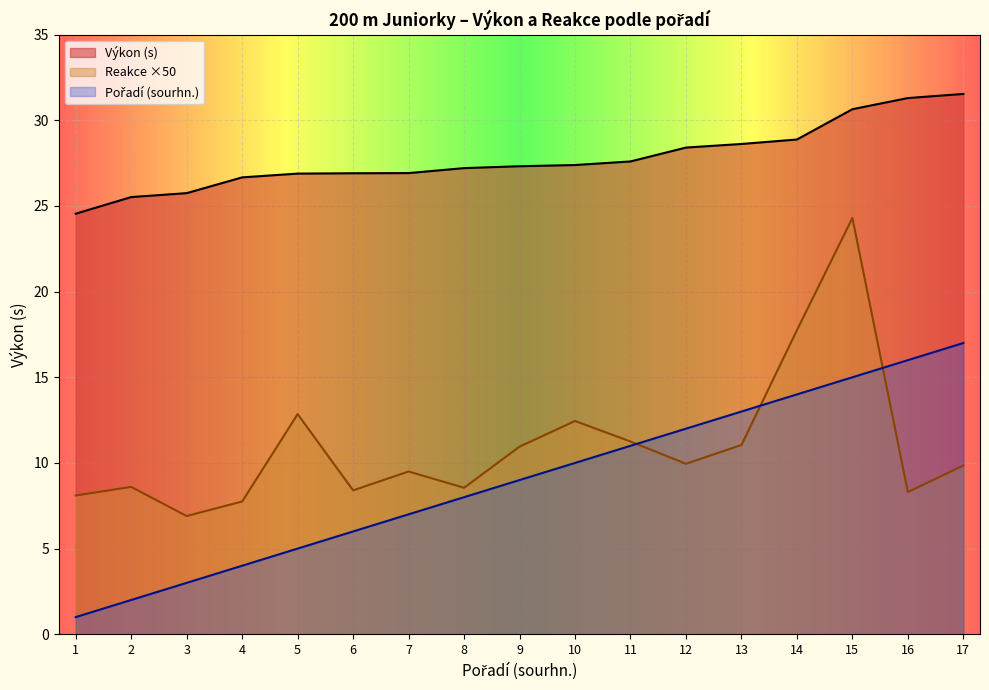

What is the difference between the maximum and minimum values in the Pořadí (sourhn.) series?

16.0